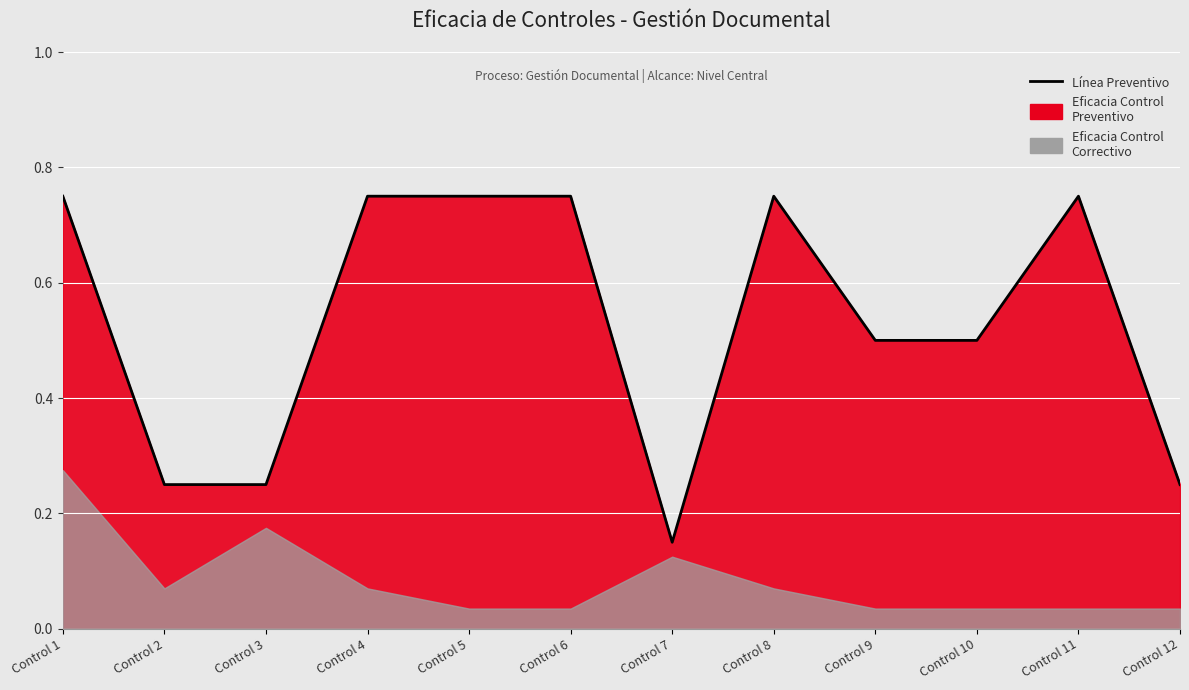

Count the values in the range 0 to 1.

12